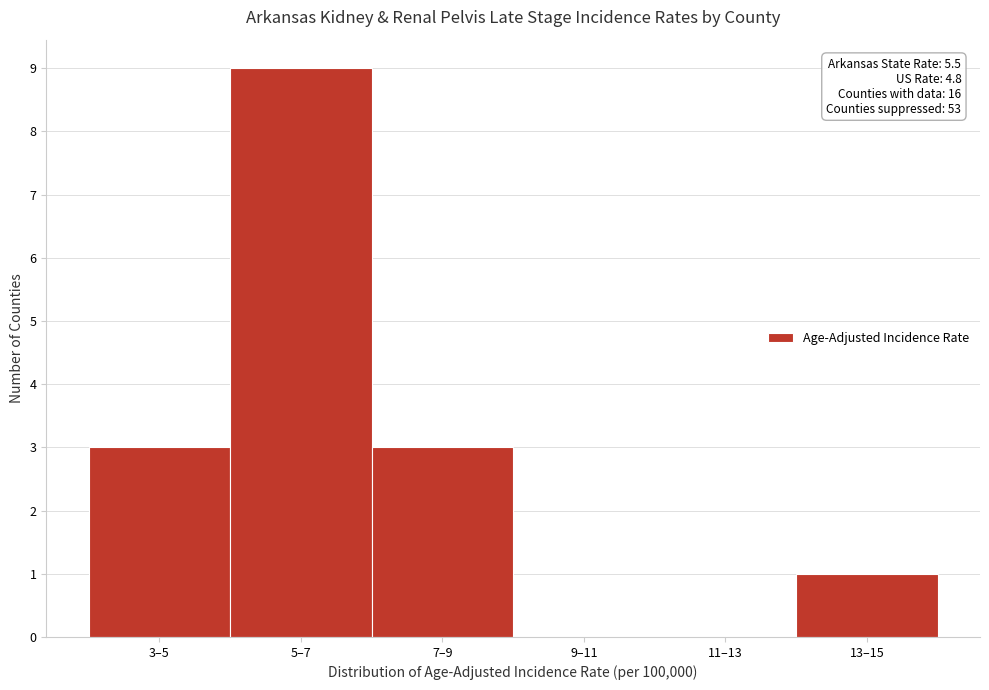

Reading left to right, what are all the values shown in this chart?

3–5=3	5–7=9	7–9=3	9–11=0	11–13=0	13–15=1